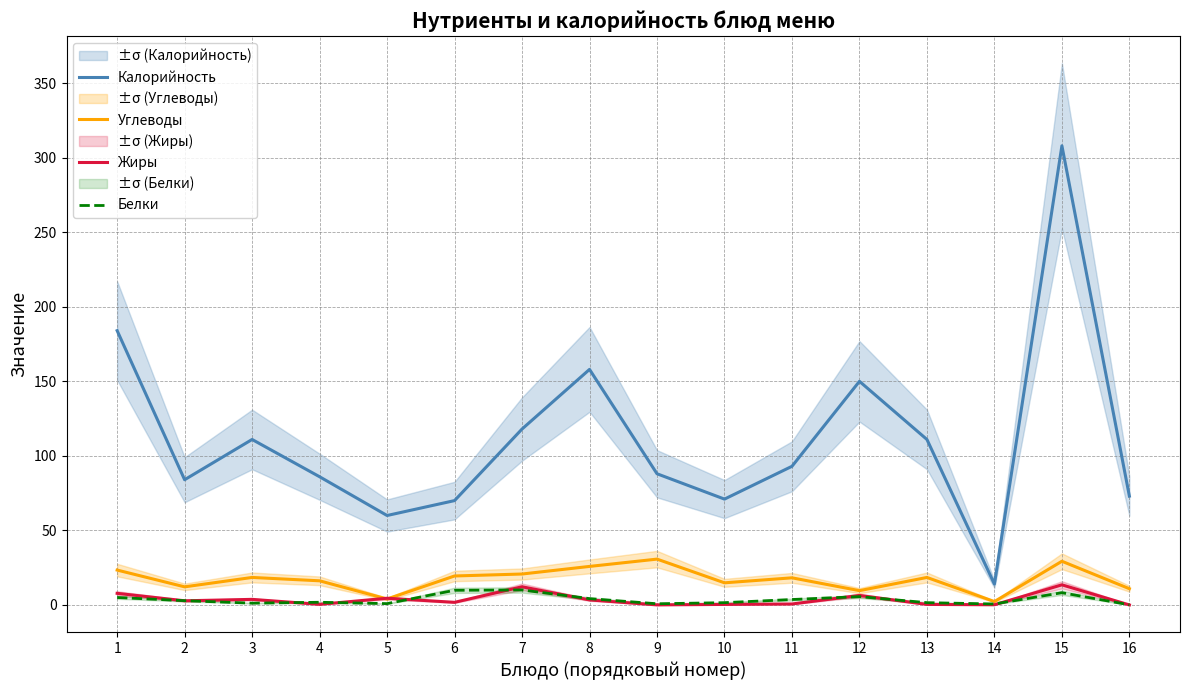

In Калорийность, how many points are lower than both neighbors (excluding endpoints)?

4